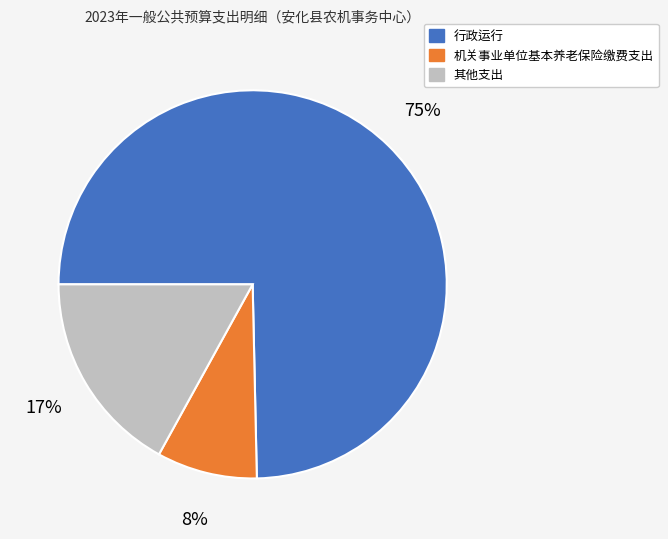

Does any single category account for the majority?

Yes